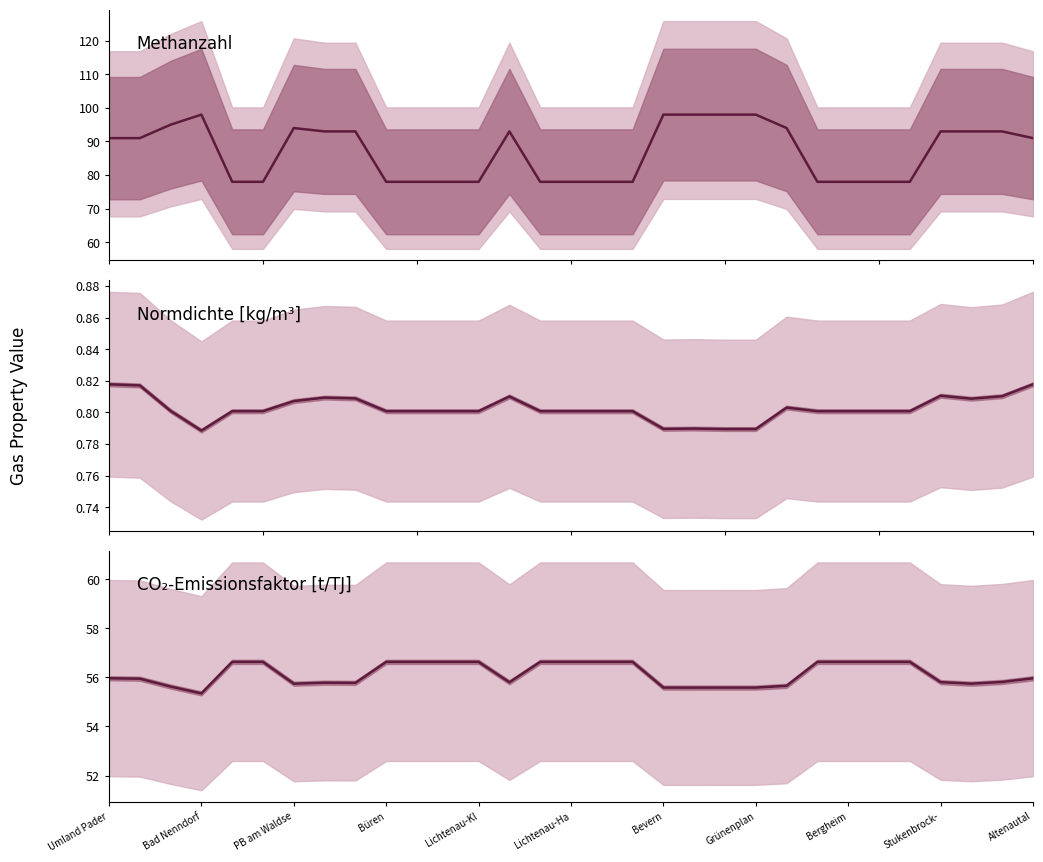

The Methanzahl series shows 78.0 at 25. True or false?

True